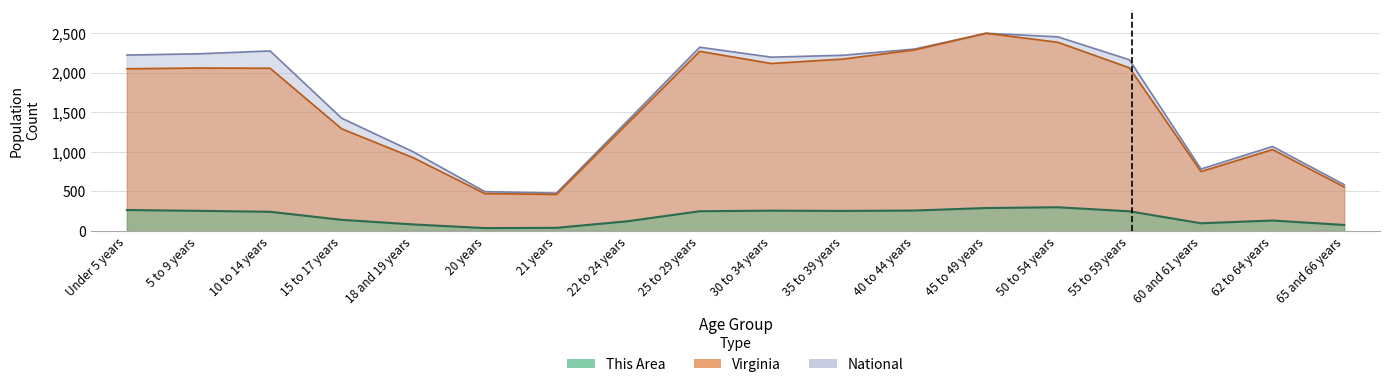

At which category does the chart reach its minimum across all series?

20 years